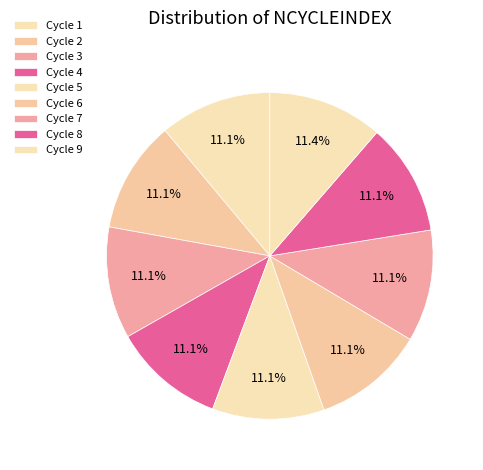

To the nearest percent, what is the average slice percentage?

11%